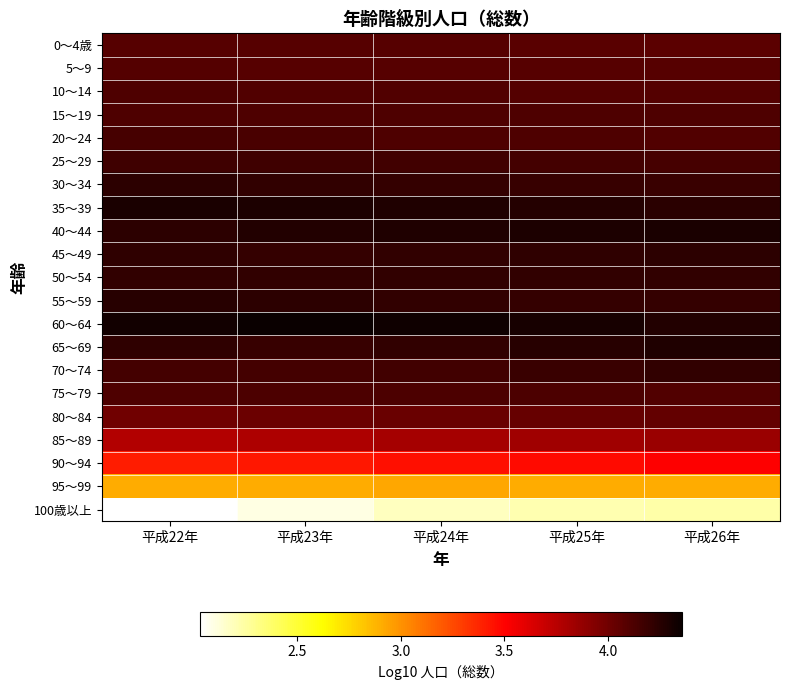

At how many categories does at least one series exceed 4?

5